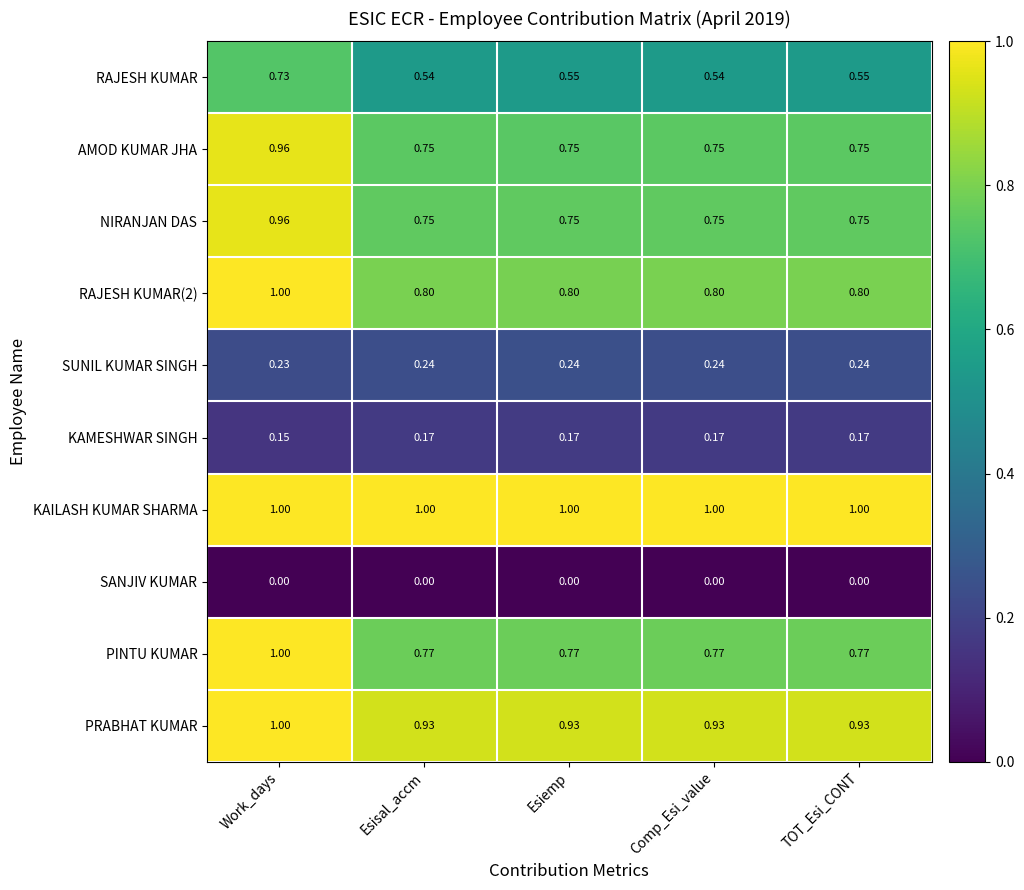

Is the value of SANJIV KUMAR at Esisal_accm greater than the value of KAILASH KUMAR SHARMA at TOT_Esi_CONT?

No